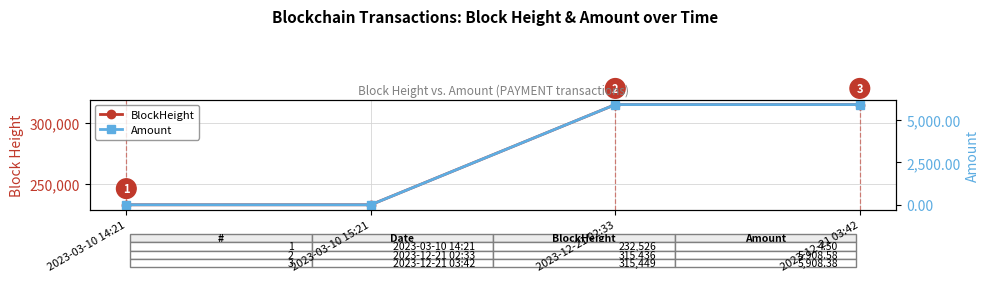

Which series has the widest spread of values?

BlockHeight